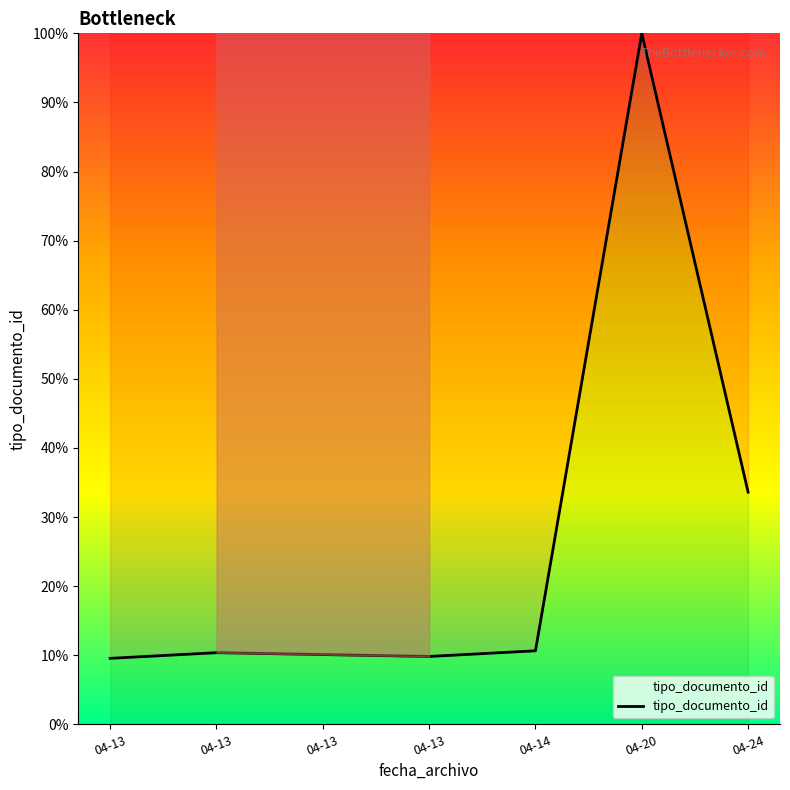

What is the minimum value shown in the chart?

9.6